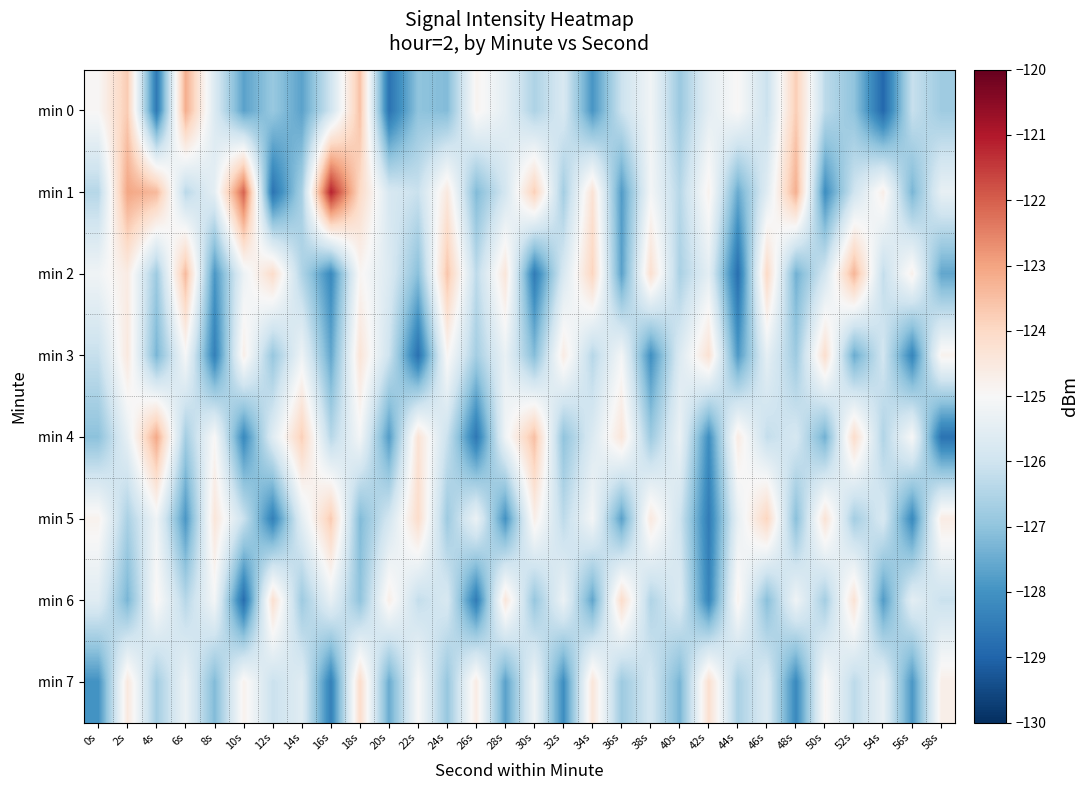

Reading left to right, what are all the values shown in this chart?

min 0: 0s=-125.0	2s=-123.7	4s=-128.6	6s=-123.2	8s=-125.7	10s=-127.7	12s=-126.9	14s=-127.7	16s=-126.0	18s=-123.5	20s=-128.7	22s=-127.0	24s=-127.2	26s=-124.9	28s=-125.5	30s=-126.5	32s=-125.8	34s=-127.9	36s=-126.1	38s=-125.2	40s=-126.8	42s=-125.5	44s=-124.9	46s=-126.1	48s=-123.8	50s=-126.3	52s=-127.0	54s=-128.9	56s=-126.1	58s=-126.8
min 1: 0s=-126.4	2s=-123.0	4s=-123.4	6s=-126.3	8s=-125.5	10s=-122.1	12s=-128.7	14s=-126.6	16s=-121.1	18s=-124.0	20s=-125.8	22s=-126.1	24s=-124.5	26s=-127.2	28s=-125.9	30s=-123.8	32s=-126.7	34s=-124.3	36s=-127.8	38s=-125.1	40s=-126.4	42s=-124.8	44s=-127.5	46s=-125.6	48s=-123.2	50s=-128.1	52s=-126.0	54s=-124.7	56s=-127.3	58s=-125.4
min 2: 0s=-125.2	2s=-124.6	4s=-126.8	6s=-123.4	8s=-127.9	10s=-125.3	12s=-124.1	14s=-126.5	16s=-128.2	18s=-124.9	20s=-125.7	22s=-127.1	24s=-123.6	26s=-126.3	28s=-124.4	30s=-128.5	32s=-125.8	34s=-123.9	36s=-127.7	38s=-124.2	40s=-126.6	42s=-125.5	44s=-128.8	46s=-124.0	48s=-127.4	50s=-125.9	52s=-123.3	54s=-126.2	56s=-124.8	58s=-127.6
min 3: 0s=-126.2	2s=-124.5	4s=-127.3	6s=-125.0	8s=-128.4	10s=-124.7	12s=-126.9	14s=-125.2	16s=-127.6	18s=-124.3	20s=-126.0	22s=-128.8	24s=-124.9	26s=-126.7	28s=-125.3	30s=-127.2	32s=-124.6	34s=-126.4	36s=-125.1	38s=-128.1	40s=-125.7	42s=-124.2	44s=-127.8	46s=-125.5	48s=-126.8	50s=-124.2	52s=-127.5	54s=-126.0	56s=-128.3	58s=-124.8
min 4: 0s=-127.0	2s=-125.4	4s=-123.1	6s=-126.7	8s=-125.0	10s=-128.2	12s=-125.6	14s=-123.8	16s=-126.4	18s=-125.1	20s=-127.8	22s=-124.3	24s=-126.1	26s=-128.6	28s=-125.2	30s=-123.5	32s=-127.0	34s=-125.7	36s=-124.4	38s=-126.8	40s=-125.3	42s=-128.1	44s=-124.6	46s=-126.2	48s=-125.8	50s=-127.4	52s=-124.1	54s=-126.5	56s=-125.0	58s=-128.7
min 5: 0s=-124.8	2s=-126.6	4s=-125.2	6s=-127.9	8s=-124.4	10s=-126.1	12s=-128.4	14s=-125.5	16s=-123.7	18s=-127.2	20s=-125.9	22s=-124.1	24s=-126.8	26s=-125.3	28s=-128.0	30s=-124.7	32s=-126.3	34s=-125.1	36s=-127.7	38s=-124.5	40s=-126.0	42s=-128.5	44s=-125.4	46s=-123.9	48s=-127.1	50s=-124.3	52s=-126.7	54s=-125.8	56s=-128.2	58s=-124.6
min 6: 0s=-125.6	2s=-127.3	4s=-124.9	6s=-126.4	8s=-125.1	10s=-128.8	12s=-124.2	14s=-126.8	16s=-125.4	18s=-127.0	20s=-124.7	22s=-126.2	24s=-125.8	26s=-128.5	28s=-124.4	30s=-126.9	32s=-125.3	34s=-127.6	36s=-124.1	38s=-126.5	40s=-125.7	42s=-128.3	44s=-124.8	46s=-127.1	48s=-125.2	50s=-126.7	52s=-124.3	54s=-127.8	56s=-125.5	58s=-126.1
min 7: 0s=-128.0	2s=-124.5	4s=-126.7	6s=-125.3	8s=-127.2	10s=-124.8	12s=-126.1	14s=-125.6	16s=-128.4	18s=-124.1	20s=-127.5	22s=-125.0	24s=-126.9	26s=-124.6	28s=-127.7	30s=-125.2	32s=-128.1	34s=-124.4	36s=-126.8	38s=-125.9	40s=-127.3	42s=-124.2	44s=-126.6	46s=-125.7	48s=-128.2	50s=-124.9	52s=-126.3	54s=-125.4	56s=-127.9	58s=-124.7